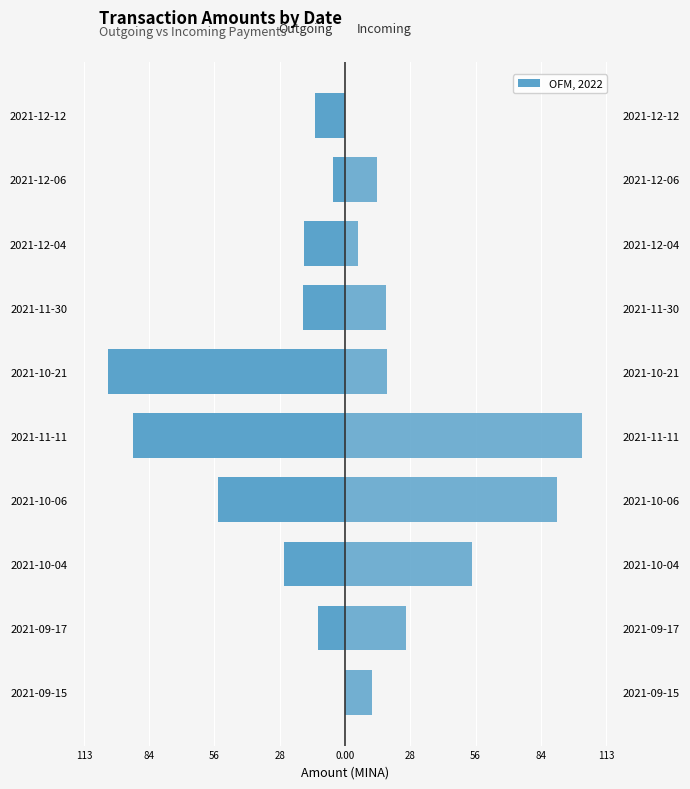

Which series has the largest range (max minus min)?

Incoming (Amount)